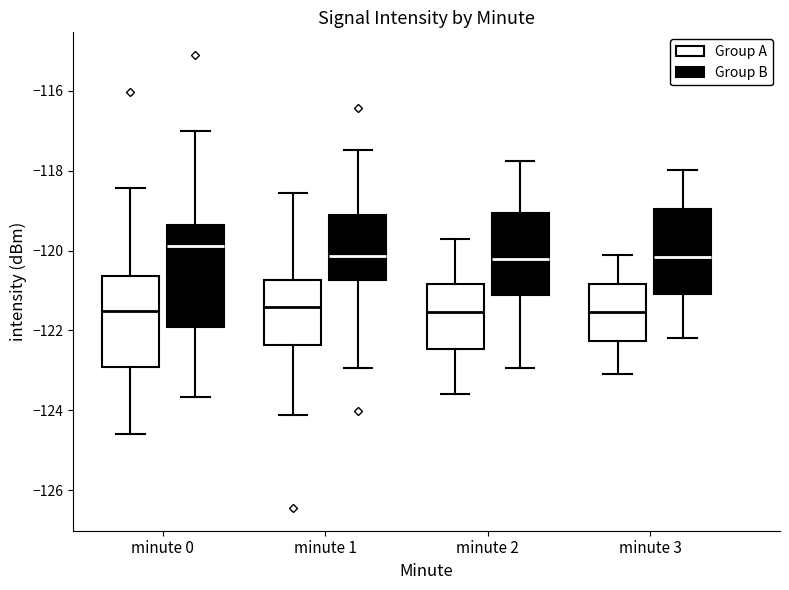

Reading left to right, transcribe this box plot: for each box, give where its median line is, the range the box spans, and where its two whiskers end, as read against the y-axis. The values are not printed on the chart, so give them approximately, as read against the axis.

minute 0 (Group A): median -121.6, box -123.0 to -120.6, whiskers -124.6 to -118.4
minute 0 (Group B): median -119.8, box -122.0 to -119.4, whiskers -123.6 to -117.0
minute 1 (Group A): median -121.4, box -122.4 to -120.8, whiskers -124.2 to -118.6
minute 1 (Group B): median -120.2, box -120.8 to -119.2, whiskers -123.0 to -117.4
minute 2 (Group A): median -121.6, box -122.4 to -120.8, whiskers -123.6 to -119.6
minute 2 (Group B): median -120.2, box -121.2 to -119.0, whiskers -123.0 to -117.8
minute 3 (Group A): median -121.6, box -122.2 to -120.8, whiskers -123.0 to -120.0
minute 3 (Group B): median -120.2, box -121.0 to -119.0, whiskers -122.2 to -118.0